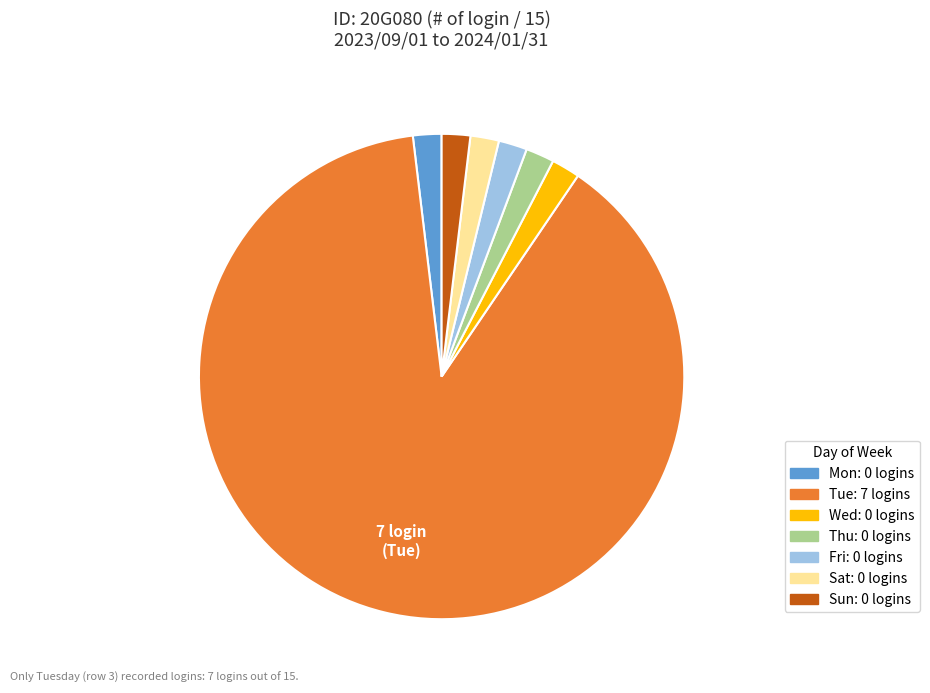

How many segments does this pie chart have?

7